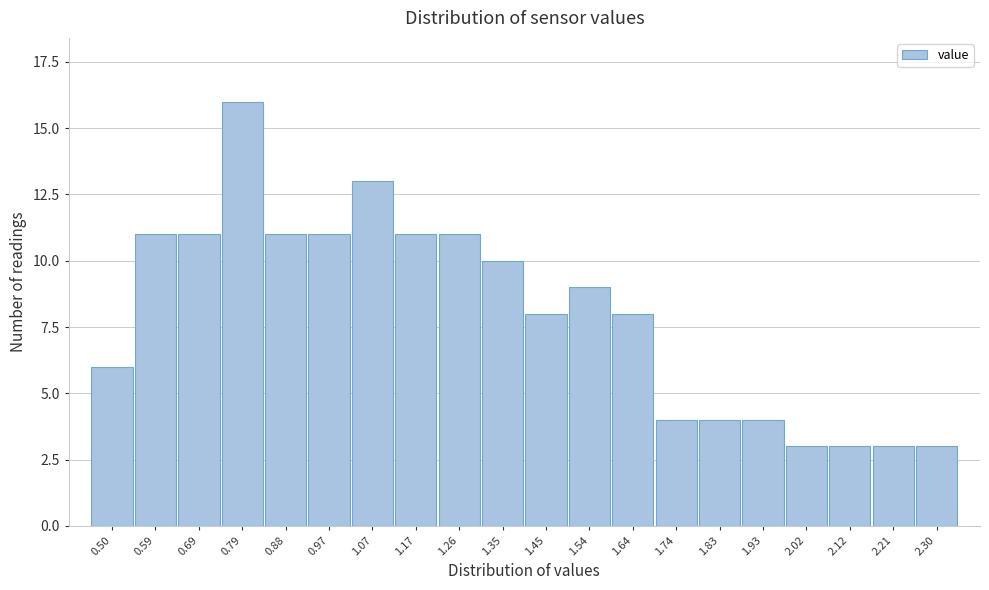

Reading left to right, extract all data points from this chart.

0.50=6	0.59=11	0.69=11	0.79=16	0.88=11	0.97=11	1.07=13	1.17=11	1.26=11	1.35=10	1.45=8	1.54=9	1.64=8	1.74=4	1.83=4	1.93=4	2.02=3	2.12=3	2.21=3	2.30=3